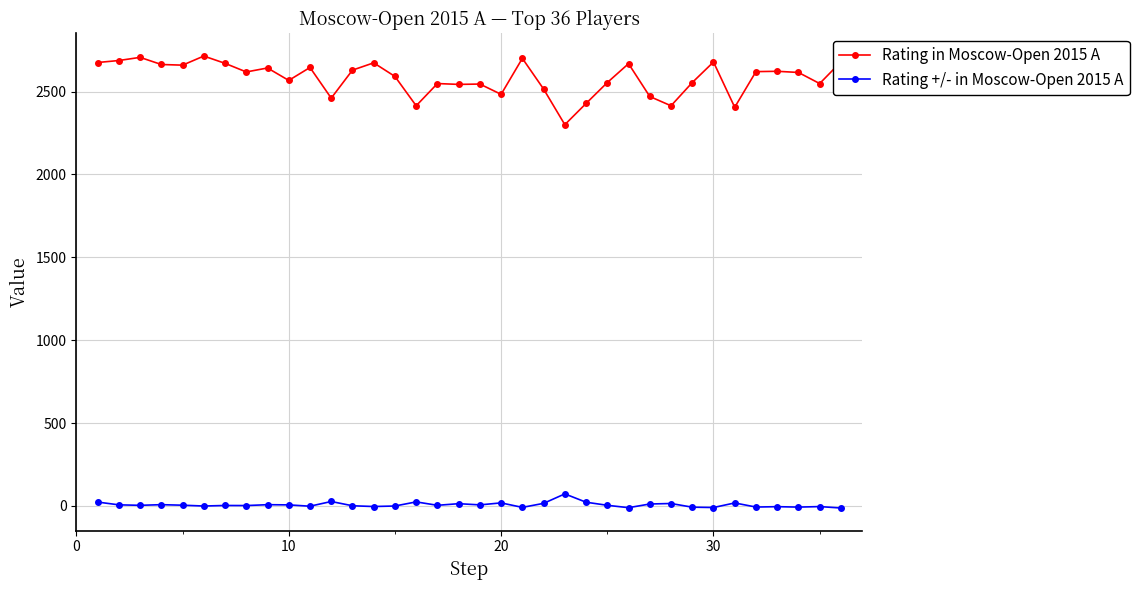

Rank the series by their average value, from highest to lowest.

Rating in Moscow-Open 2015 A, Rating +/- in Moscow-Open 2015 A